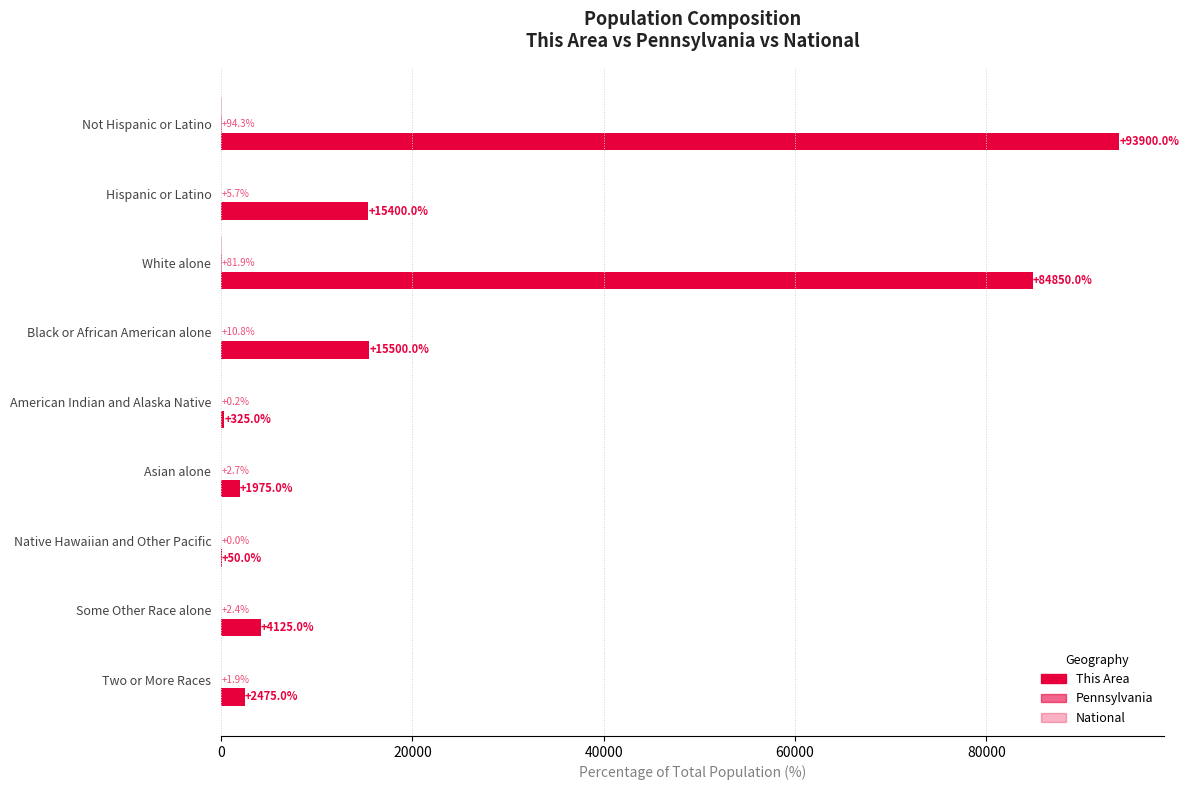

How many distinct data groups are displayed?

3